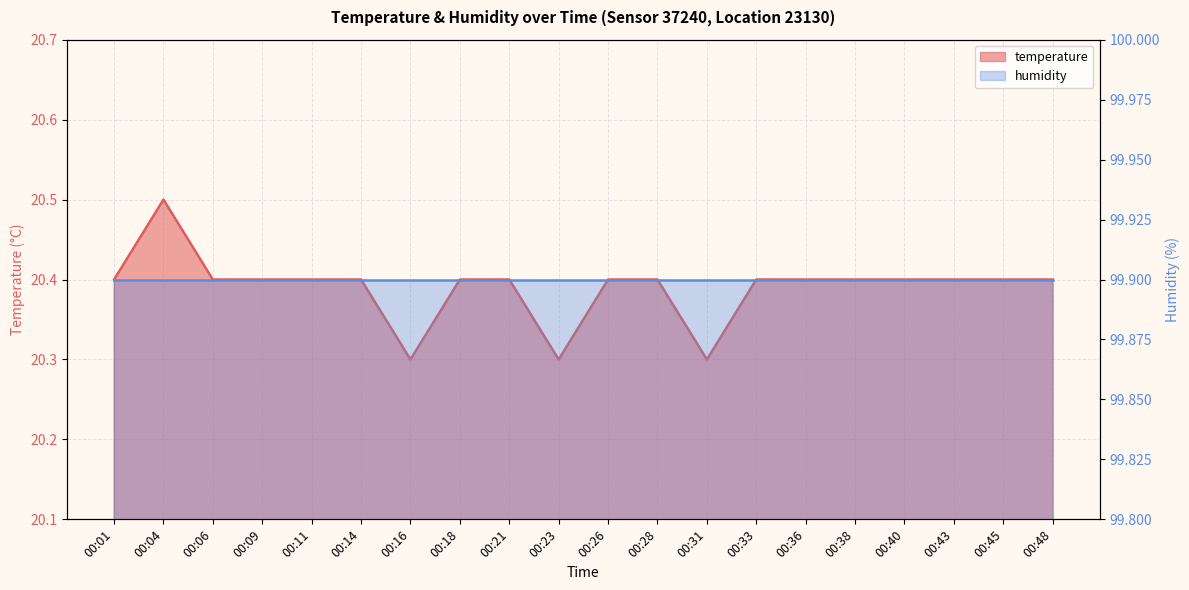

Where is the first local maximum?

00:04